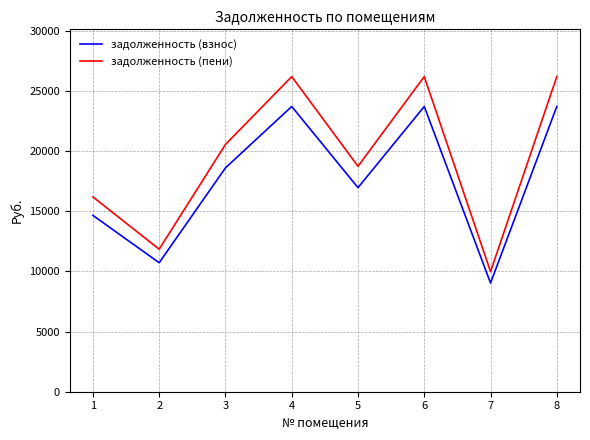

What is the greatest value displayed?

26186.0